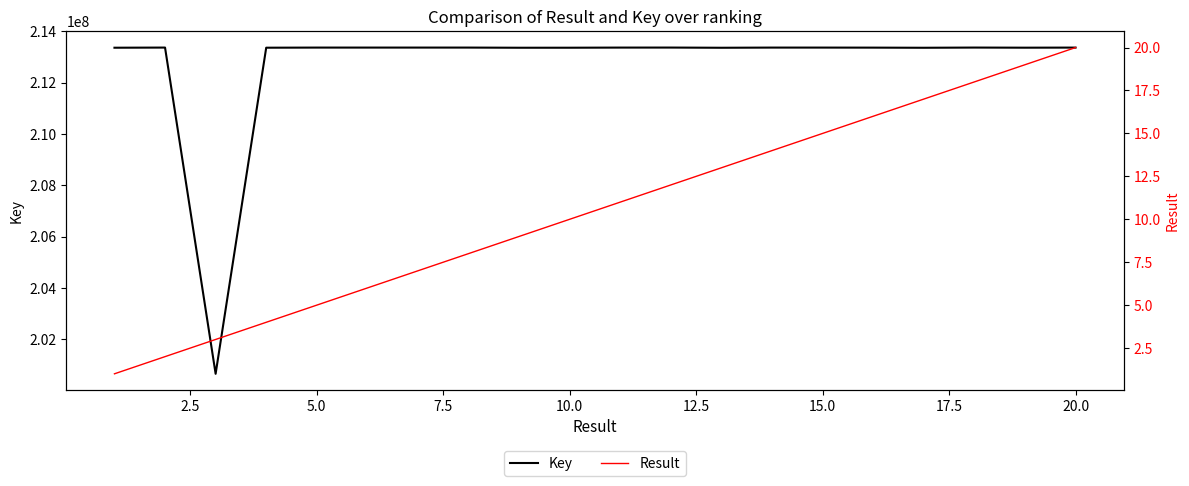

How many lines are shown in the chart?

2